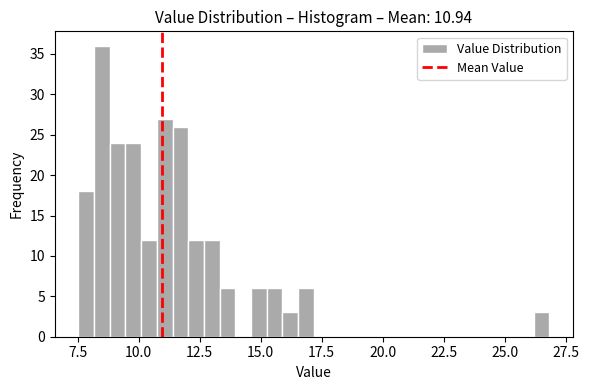

Read against the x-axis, roughly where is the centre of the tallest bar?

8.5